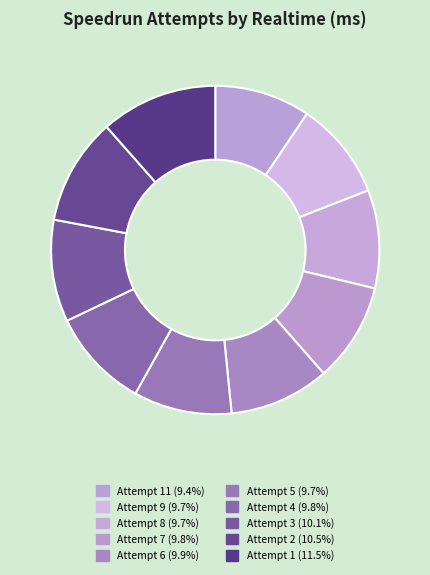

Is there any slice that represents more than half of the pie?

No